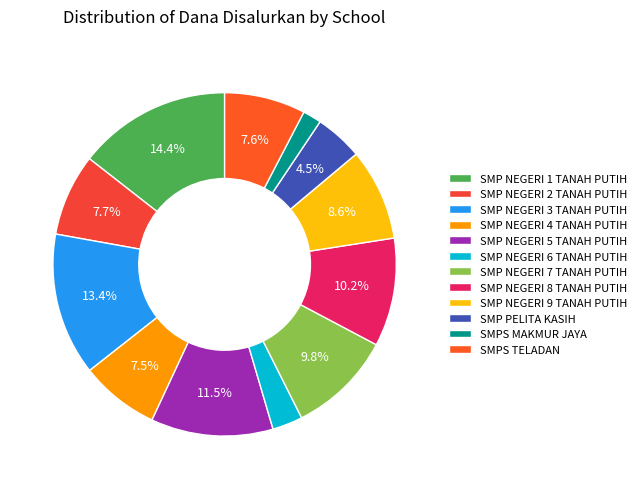

To the nearest percent, what is the difference between the SMP PELITA KASIH and SMP NEGERI 4 TANAH PUTIH slice percentages?

3%